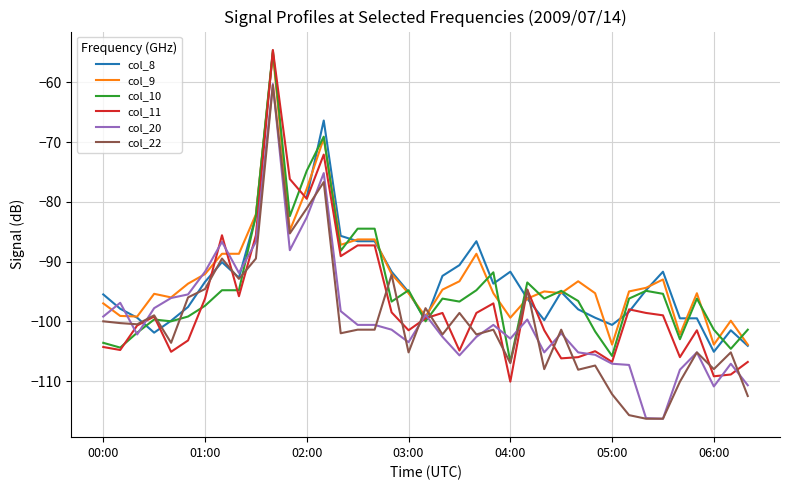

How many interior local valleys does the col_20 series have?

9